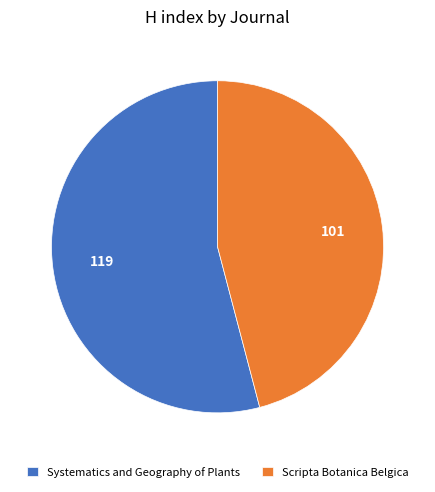

What is the largest slice in the pie chart?

Systematics and Geography of Plants